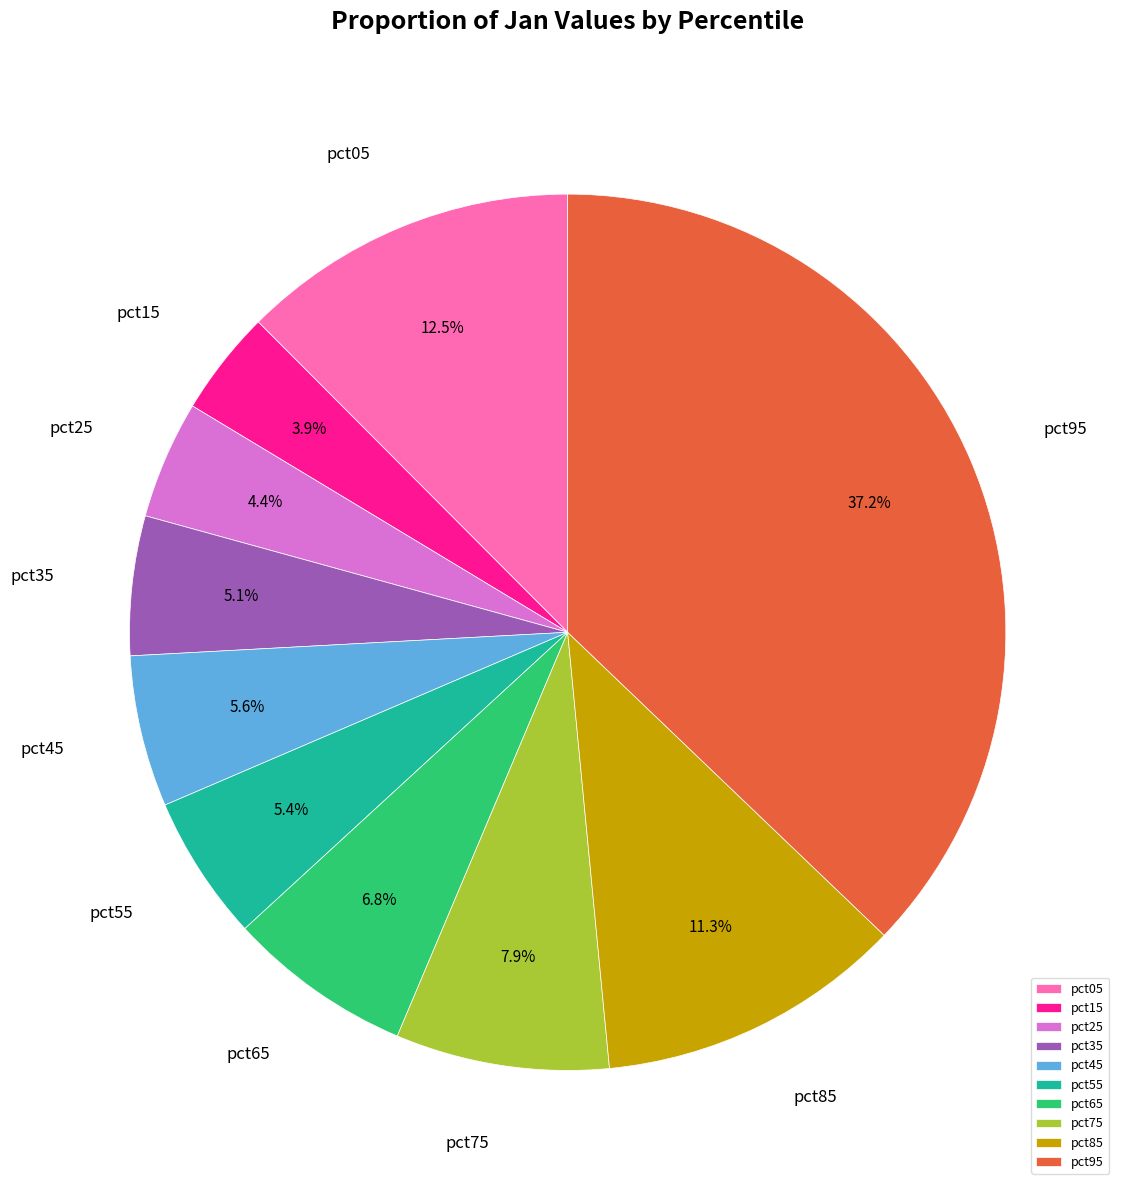

To the nearest percent, what is the difference between the largest and smallest slice percentages?

33%